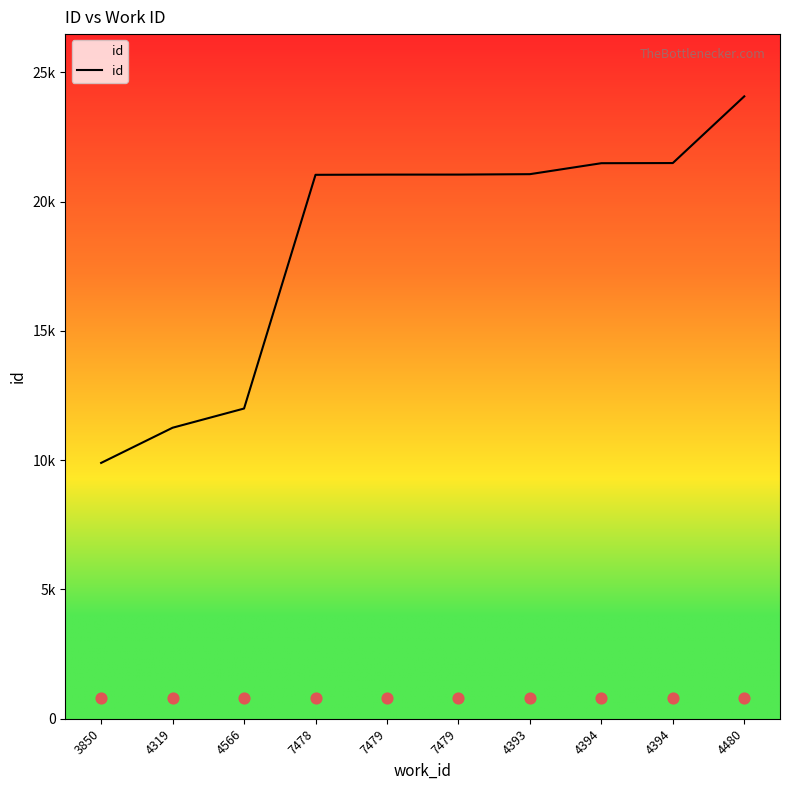

What is the change in value from 7479 to 4394?

+447